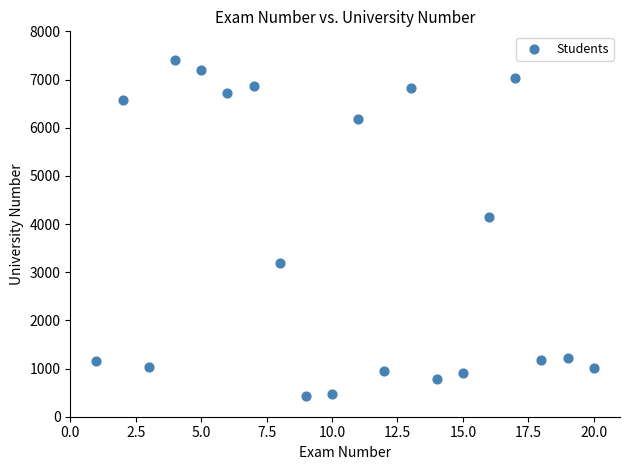

What is the range of X values (max minus min)?

19